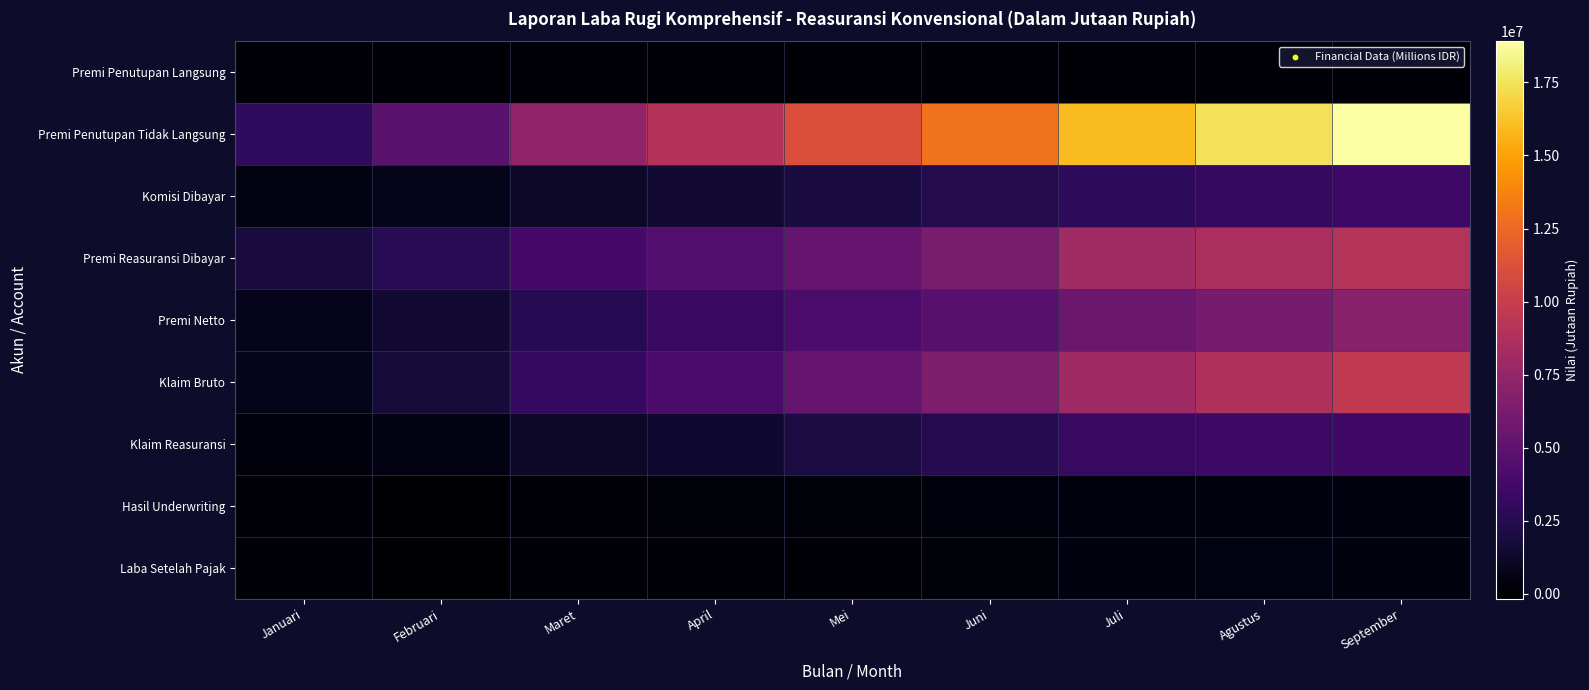

Reading left to right, extract all data points from this chart.

Premi Penutupan Langsung: Januari=0.0	Februari=0.0	Maret=0.0	April=0.0	Mei=0.0	Juni=0.0	Juli=0.0	Agustus=0.0	September=0.0
Premi Penutupan Tidak Langsung: Januari=2929992.0	Februari=4887492.6	Maret=7337612.6	April=8967205.7	Mei=11088613.9	Juni=12971326.1	Juli=16002528.2	Agustus=17429648.9	September=18911439.7
Komisi Dibayar: Januari=371525.5	Februari=798157.8	Maret=1235909.7	April=1571938.8	Mei=1938598.2	Juni=2394648.3	Juli=2855265.6	Agustus=3168205.5	September=3518119.2
Premi Reasuransi Dibayar: Januari=1864884.5	Februari=2666001.4	Maret=3819117.2	April=4418081.5	Mei=5409416.3	Juni=6266295.4	Juli=8037685.5	Agustus=8596543.4	September=9051171.3
Premi Netto: Januari=783814.8	Februari=1613645.3	Maret=2548397.0	April=3293300.8	Mei=4084974.1	Juni=4735549.4	Juli=5580012.3	Agustus=6168522.4	September=6887483.0
Klaim Bruto: Januari=746714.6	Februari=1735435.4	Maret=3131010.9	April=4064518.0	Mei=5399705.4	Juni=6426247.2	Juli=7960189.3	Agustus=8766175.5	September=9668739.4
Klaim Reasuransi: Januari=256833.2	Februari=484061.5	Maret=1183071.1	April=1448510.6	Mei=2011788.1	Juni=2471234.0	Juli=3195318.6	Agustus=3429930.8	September=3626811.2
Hasil Underwriting: Januari=56757.3	Februari=-75072.0	Maret=36242.1	April=146025.2	Mei=159625.8	Juni=219453.0	Juli=335724.8	Agustus=346686.0	September=336327.3
Laba Setelah Pajak: Januari=2098.9	Februari=-165479.8	Maret=14645.4	April=127516.8	Mei=109446.1	Juni=162747.3	Juli=317024.3	Agustus=361026.2	September=337522.3